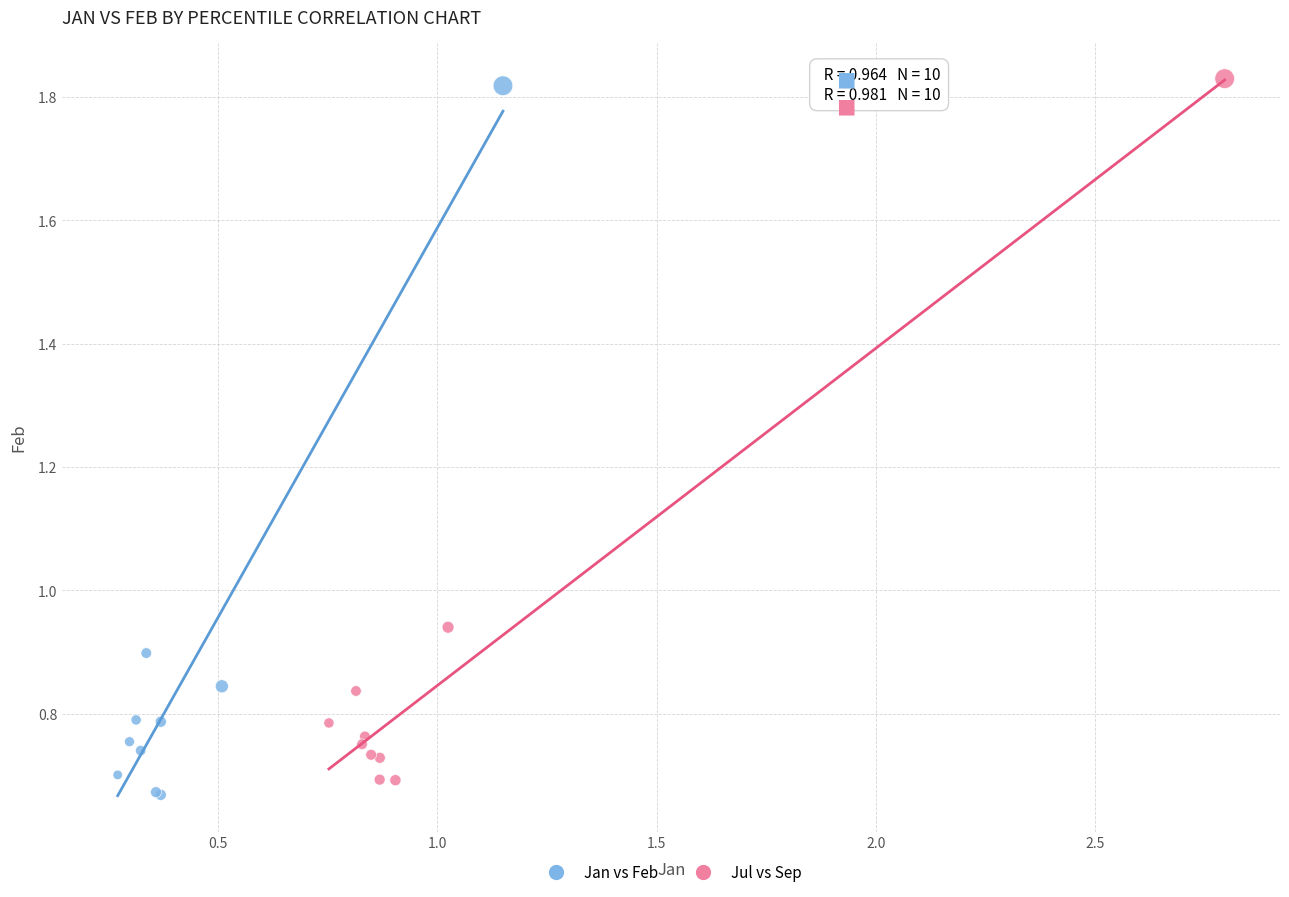

Which series has the widest spread of Y values?

Jan vs Feb